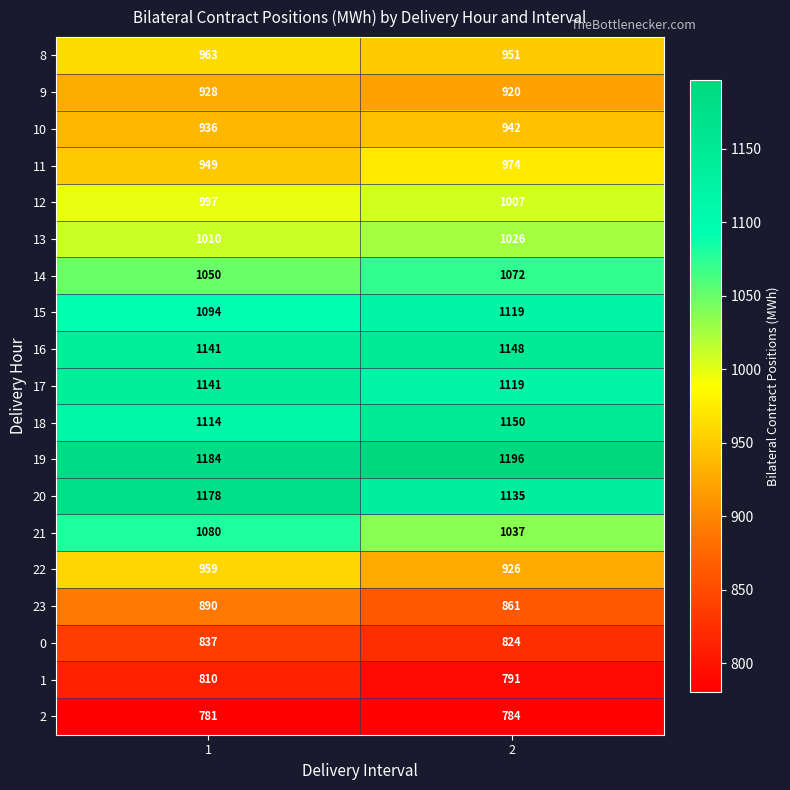

What is the highest value of the 21 series?

1080